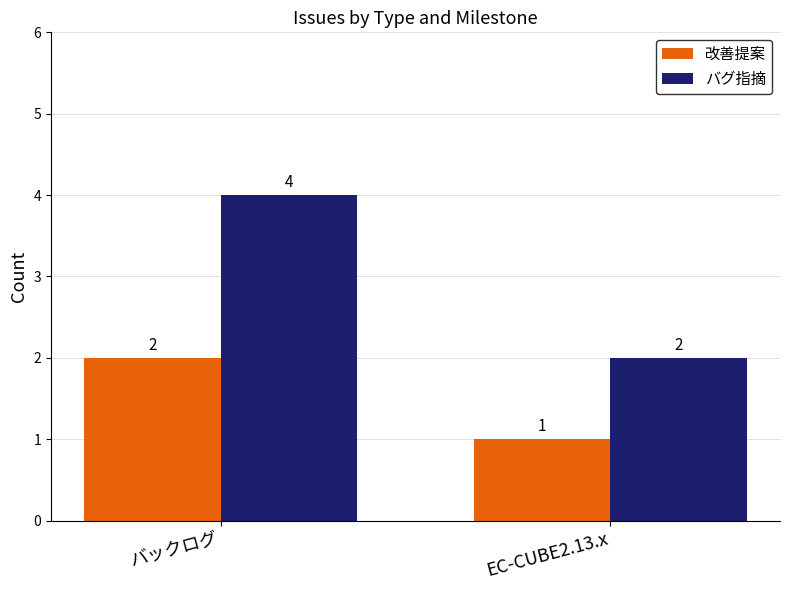

Reading left to right, list all the values displayed in this chart.

改善提案: 2	1
バグ指摘: 4	2